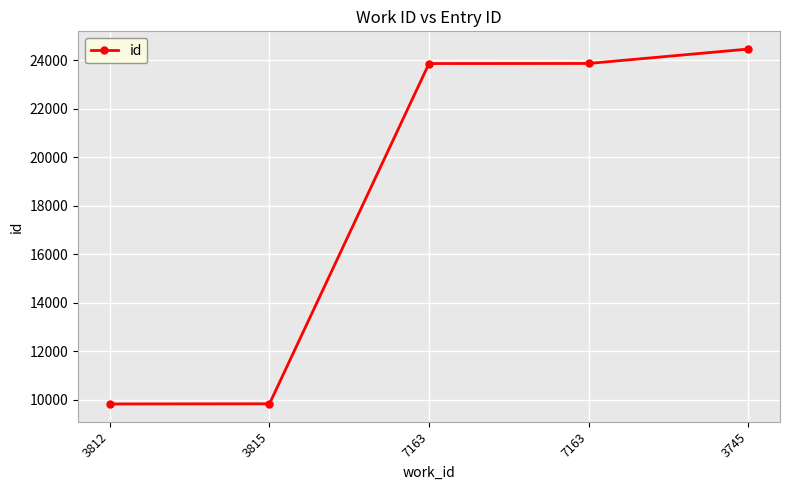

Is this an area chart (filled region under the line)?

No